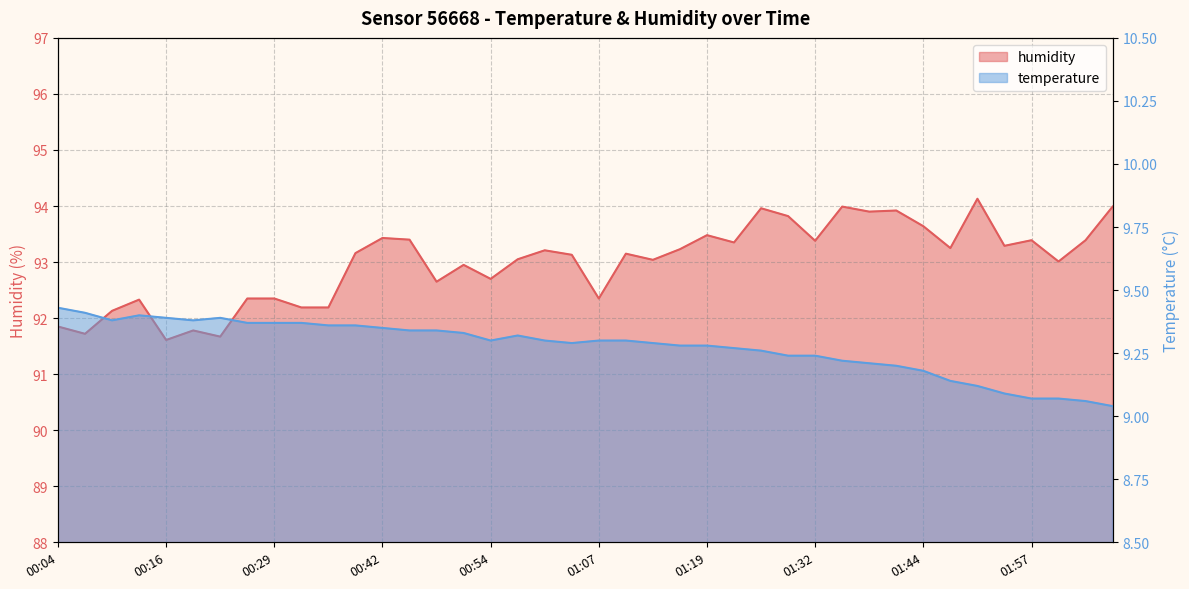

List the series in order of their peak value, highest first.

humidity, temperature